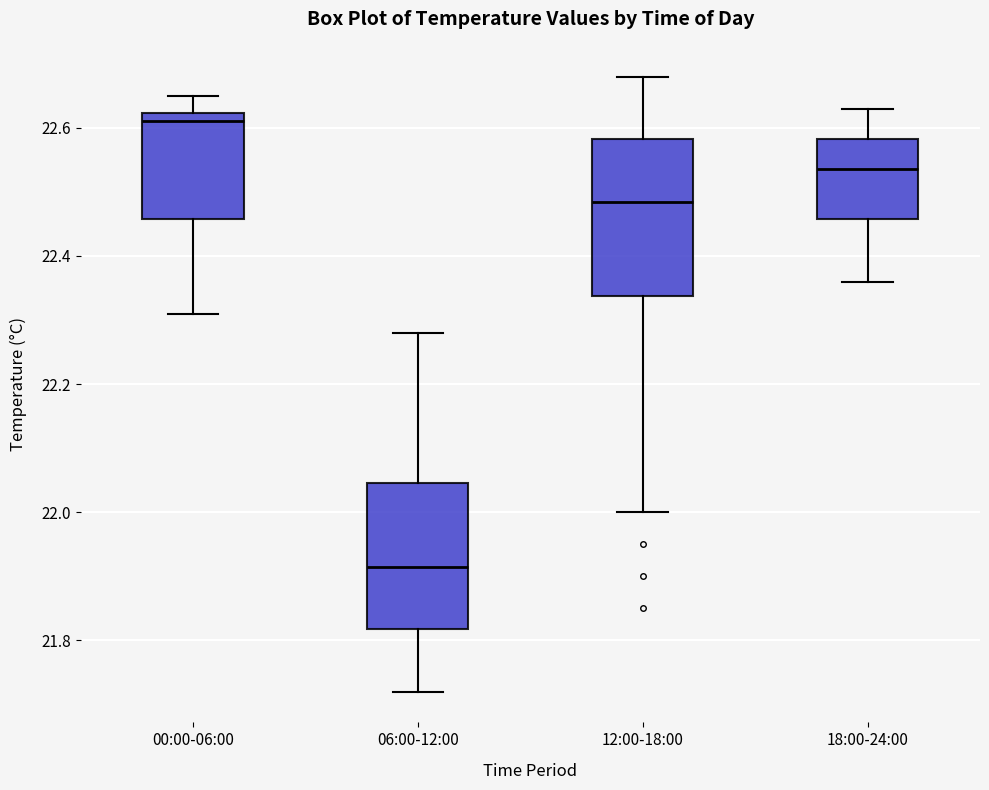

Which box's median line is the highest?

00:00-06:00